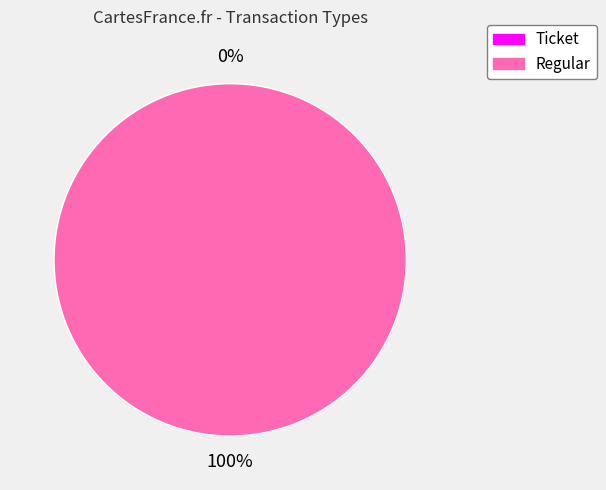

Which slice is the smallest?

Ticket